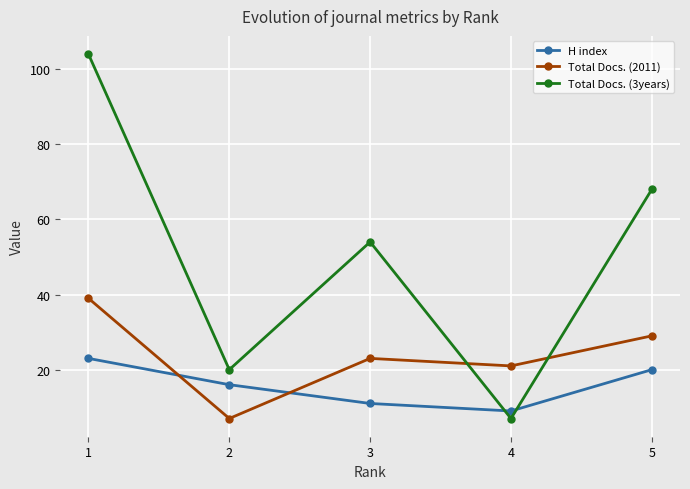

Which series changed the most between 2 and 1?

Total Docs. (3years)